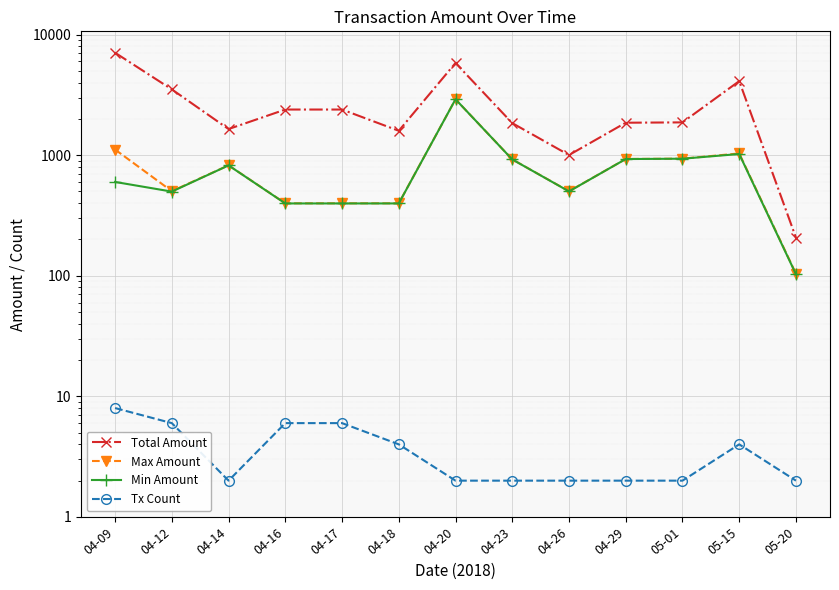

How many lines are shown in the chart?

4